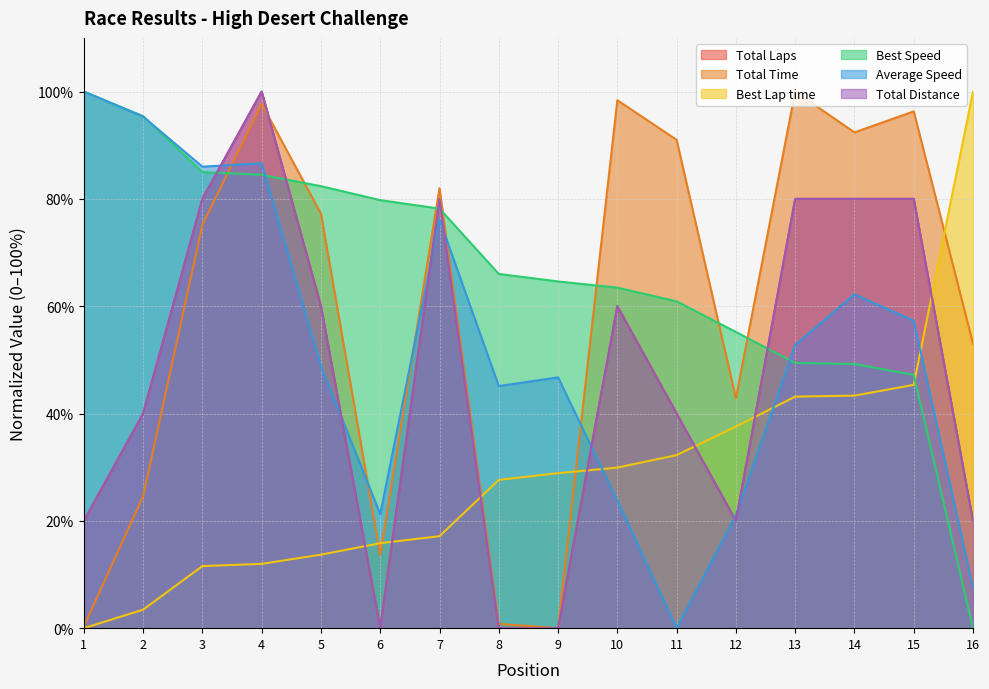

True or false: Best Lap time has more than 2 interior local peaks.

False